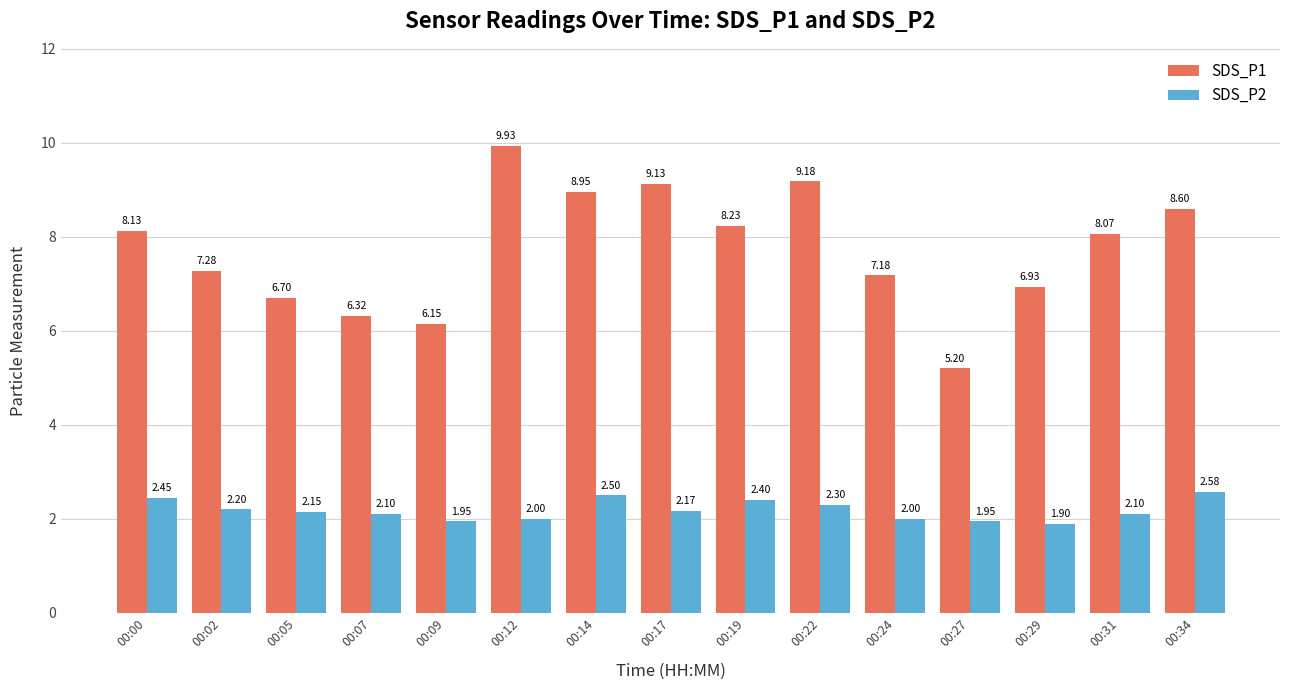

What is the difference between the highest and lowest values at 00:31?

6.0